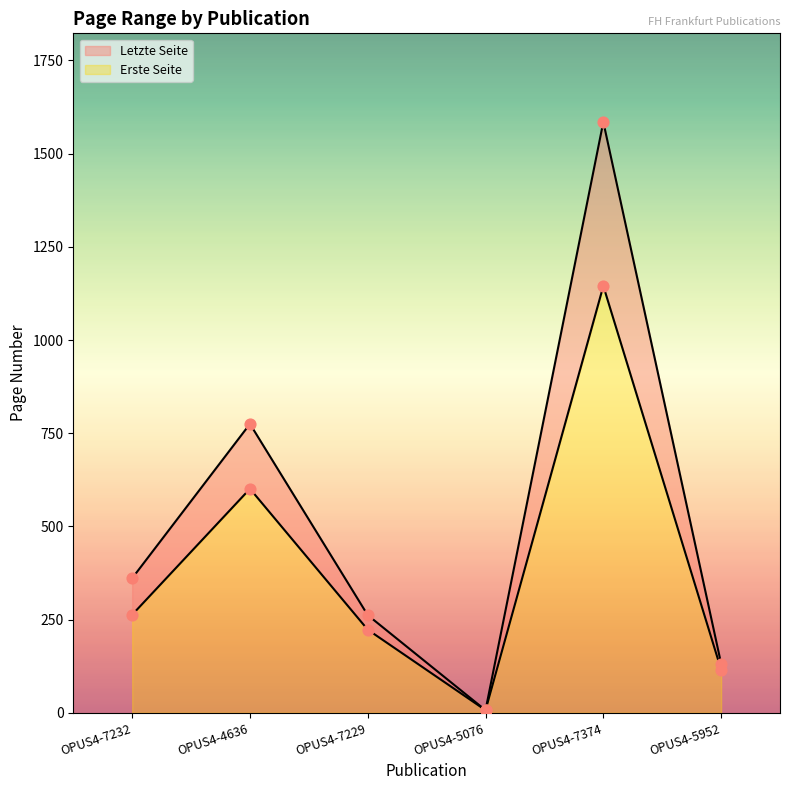

Which series has the widest spread of Y values?

Letzte Seite